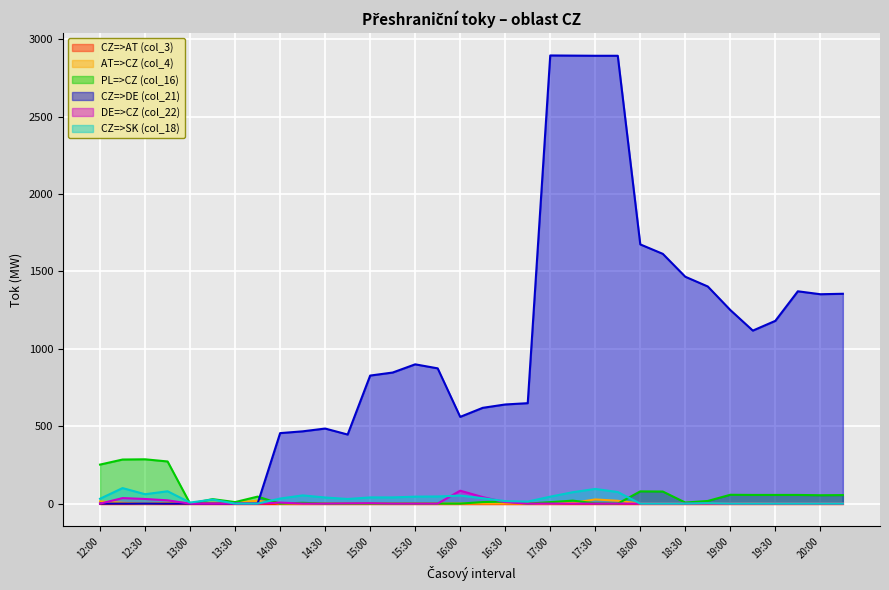

What is the total value across all series at 12:00?

298.2